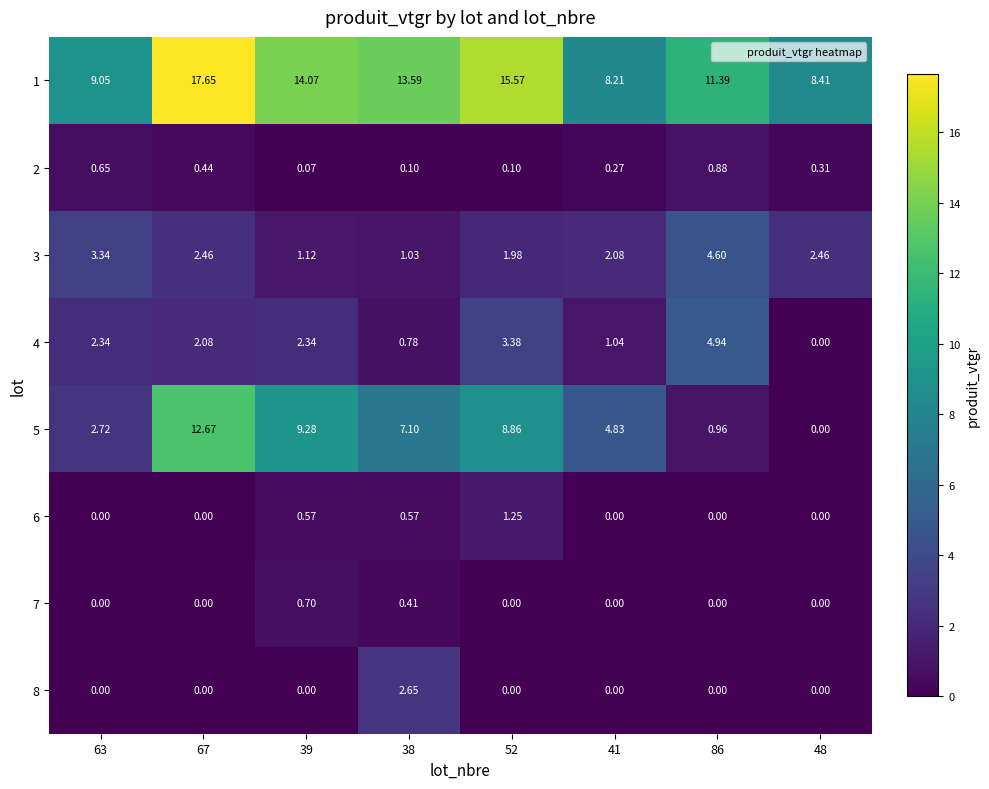

Is the value of 6 at 63 greater than the value of 1 at 48?

No